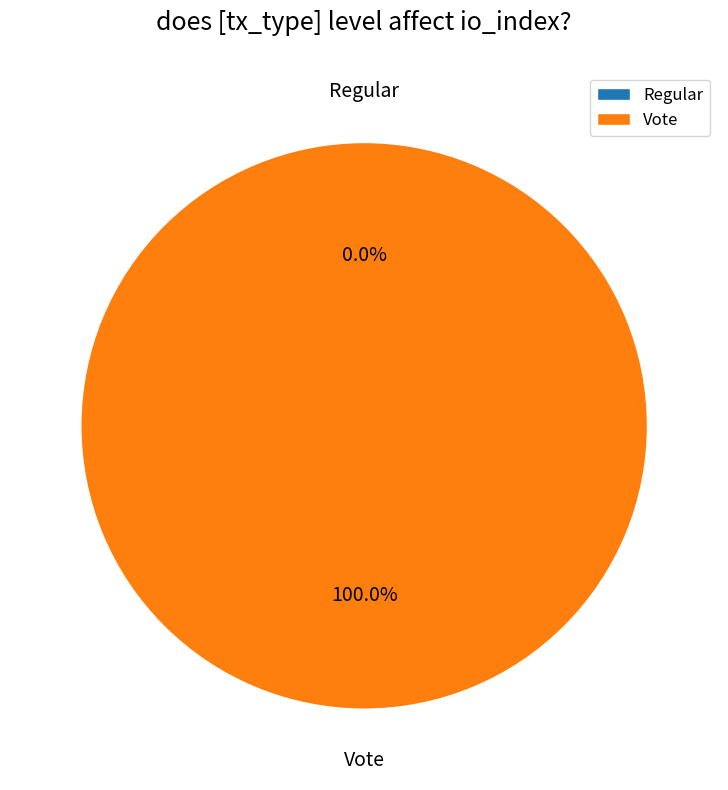

What percentage is the Vote slice, to the nearest percent?

100%